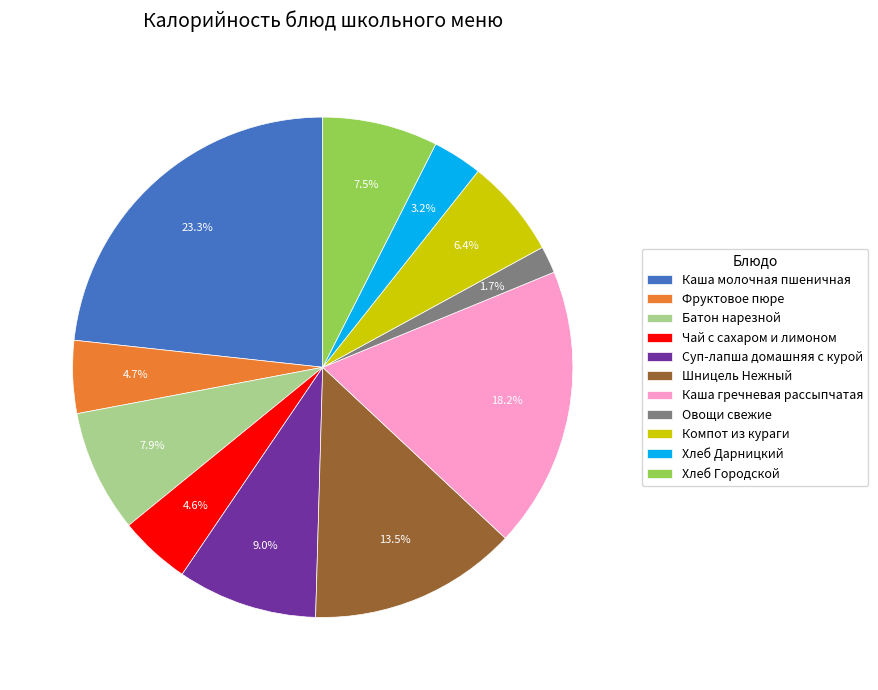

What percentage is the Чай с сахаром и лимоном slice, to the nearest percent?

5%